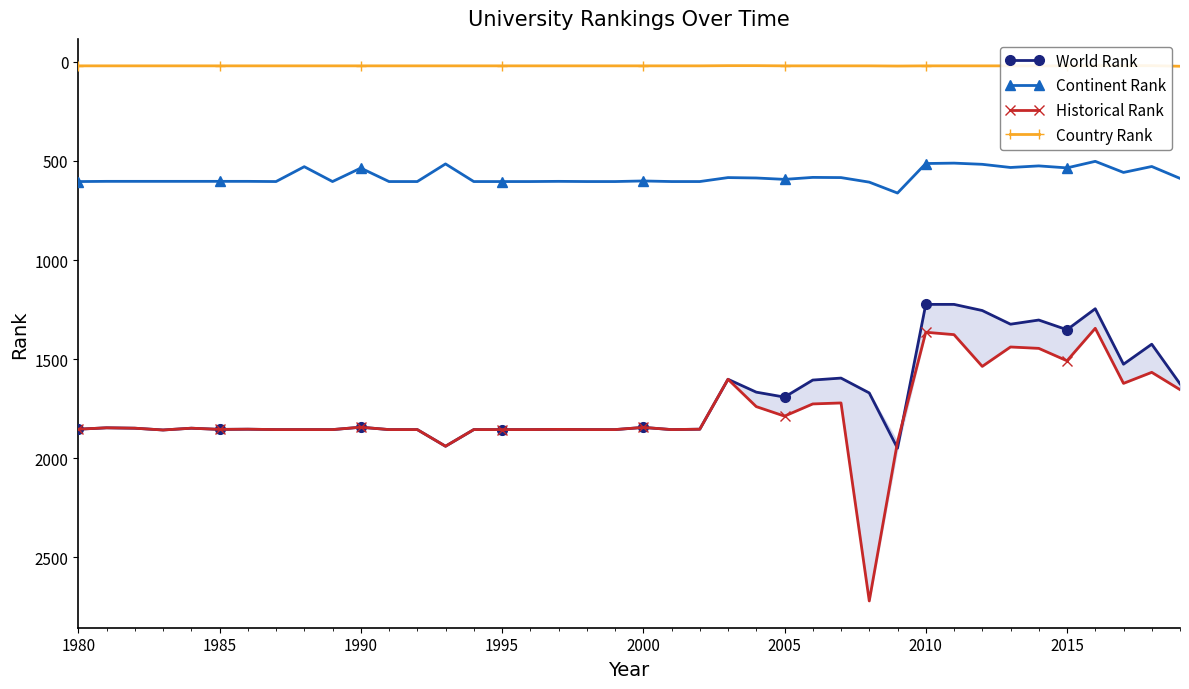

Which series has the largest total across all categories?

Historical Rank